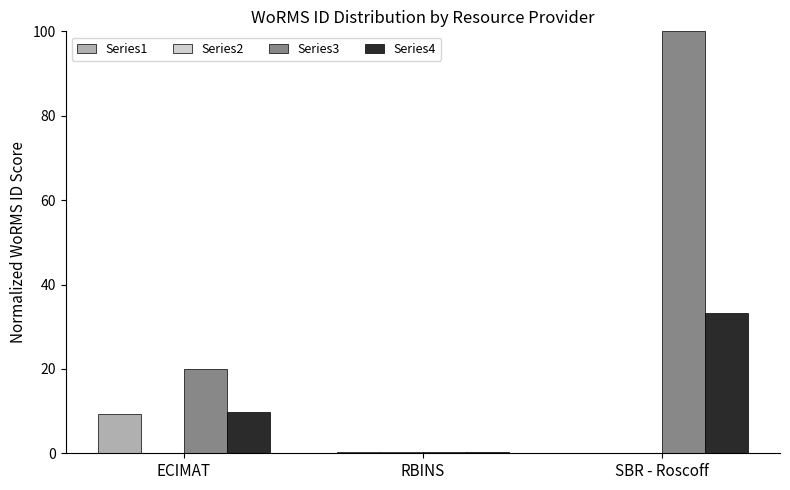

At which label does Series3 reach its peak?

SBR - Roscoff